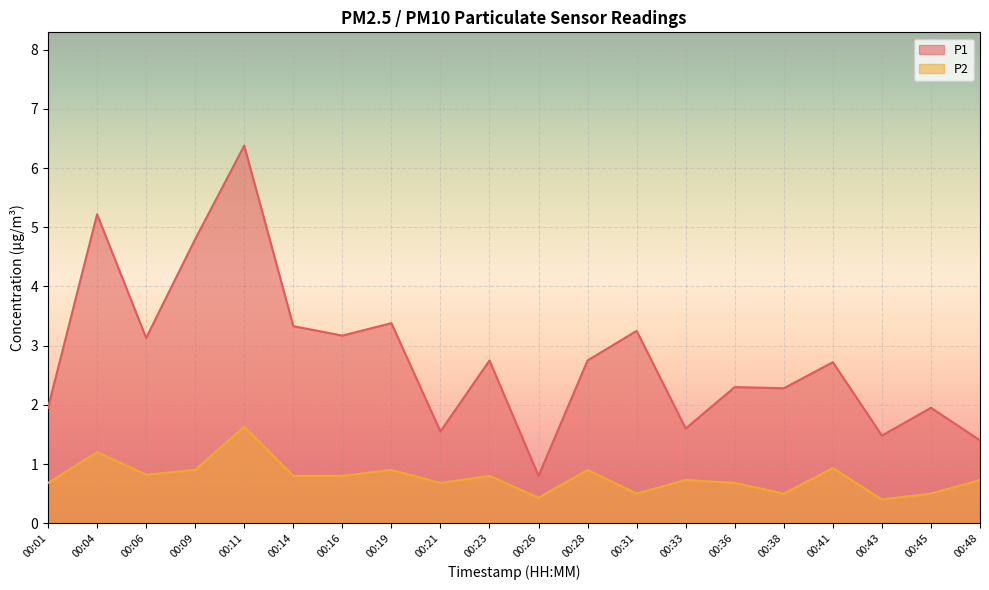

What is the maximum value shown in the chart?

6.4